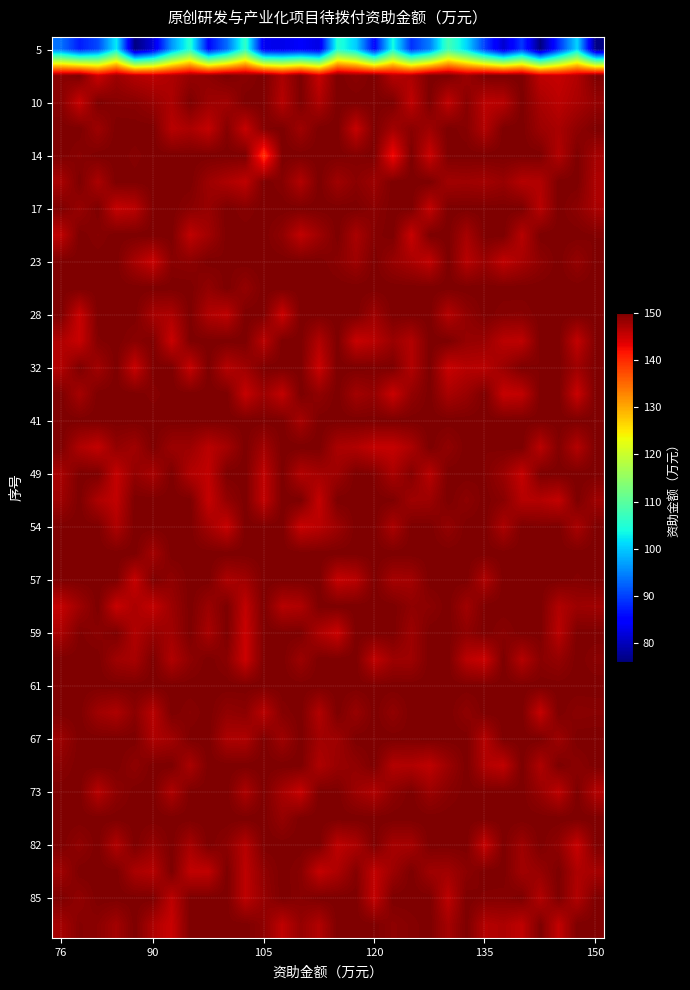

How many data points does each series have?

30